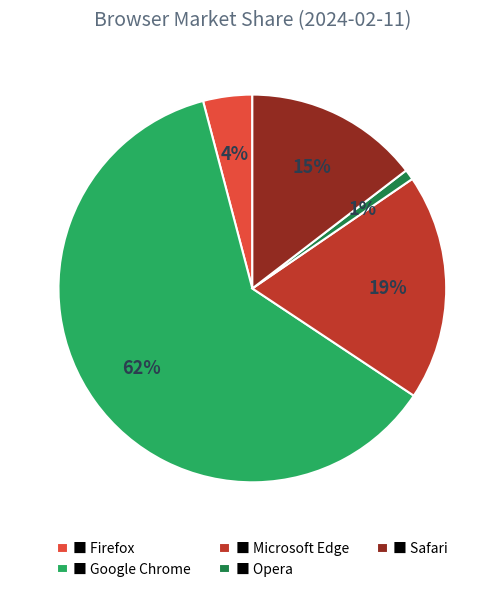

Do ■ Google Chrome and ■ Opera together represent more than half of the pie?

Yes